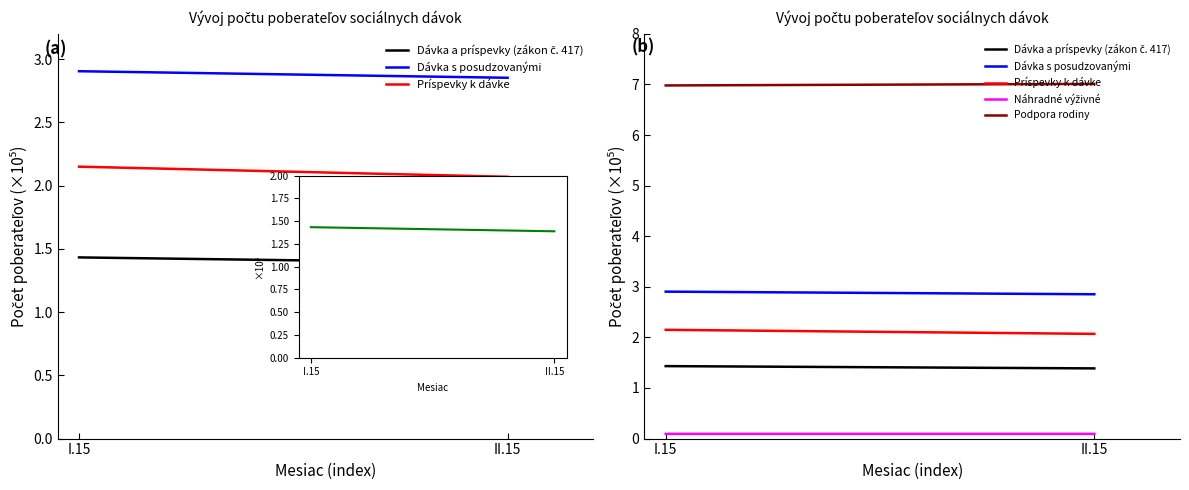

What is the label of the 1st point from the left?

I.15